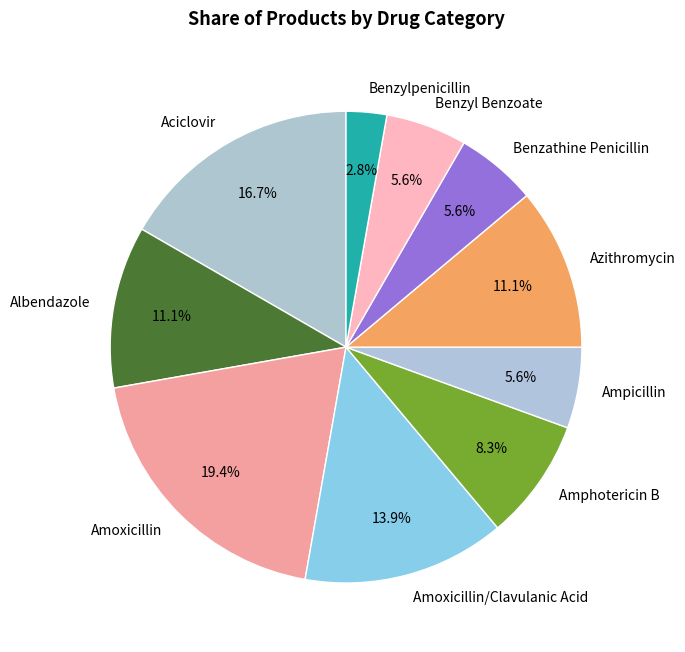

Which category has the smallest portion of the pie?

Benzylpenicillin